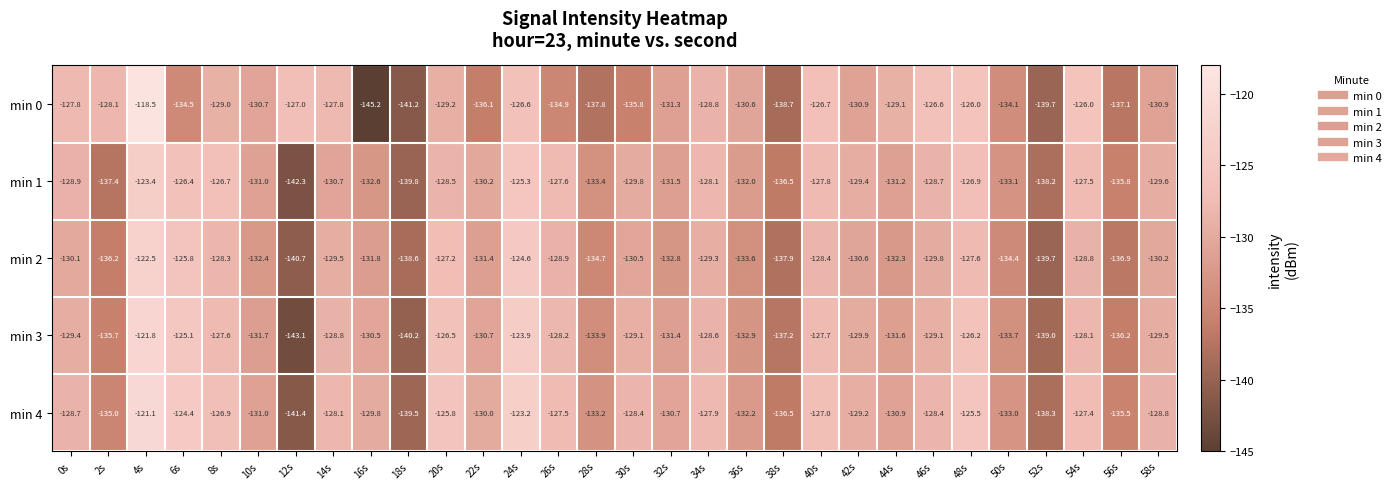

At which category is the sum across all series the highest?

4s